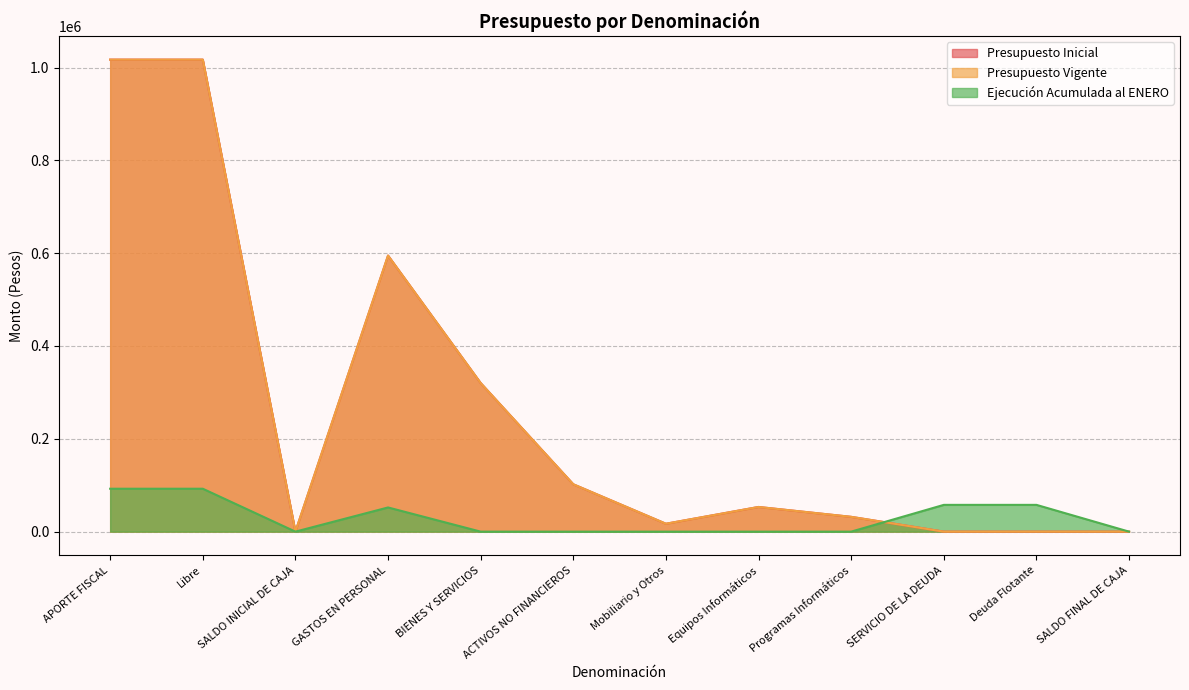

Reading left to right, list all the values displayed in this chart.

Presupuesto Inicial: 1017053	1017053	20	594829	320176	102048	17008	53150	31890	10	10	10
Presupuesto Vigente: 1017053	1017053	20	594829	320176	102048	17008	53150	31890	10	10	10
Ejecución Acumulada al ENERO: 92460	92460	0	52109	0	0	0	0	0	57681	57681	0